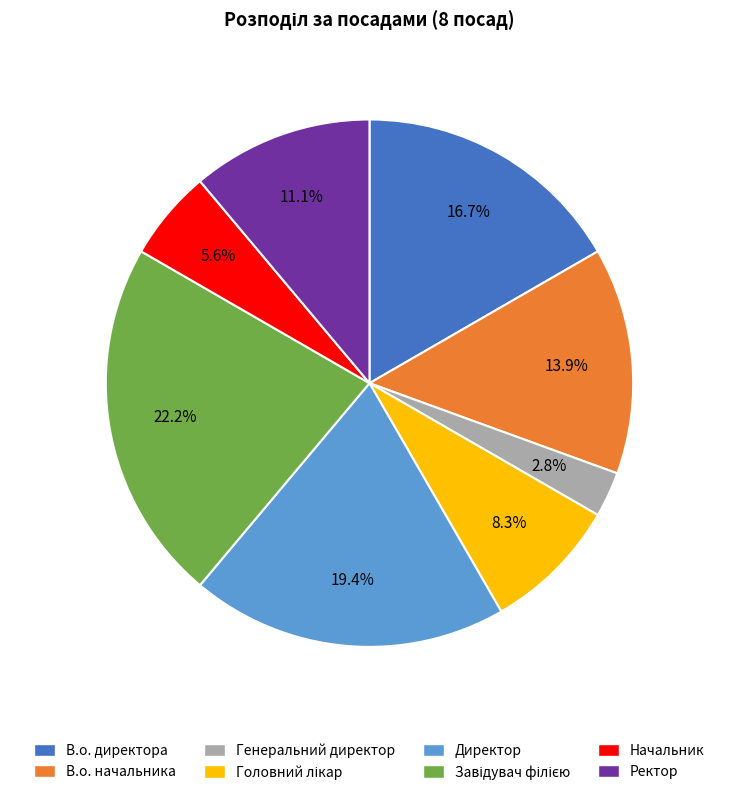

What percentage is NOT represented by Начальник?

94.4%